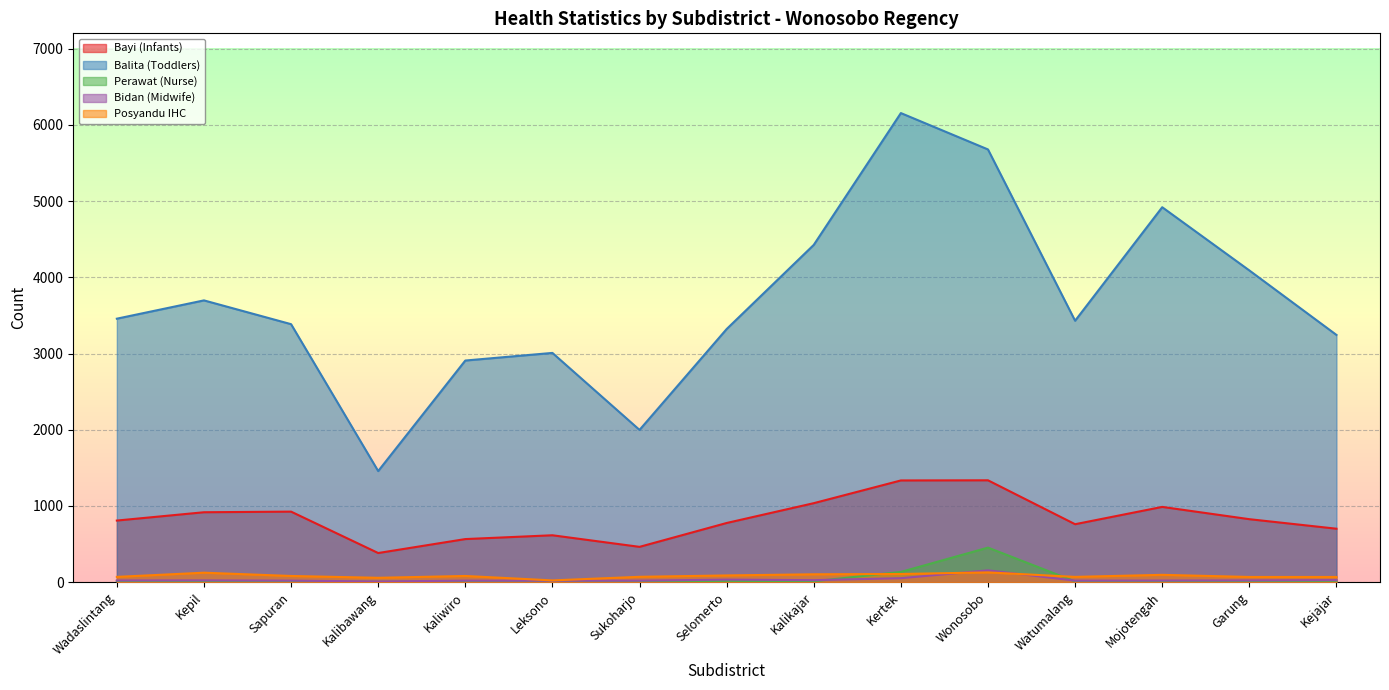

Reading left to right, transcribe all the data shown in this chart.

Bayi (Infants): Wadaslintang=809	Kepil=918	Sapuran=926	Kalibawang=383	Kaliwiro=566	Leksono=616	Sukoharjo=464	Selomerto=777	Kalikajar=1037	Kertek=1335	Wonosobo=1337	Watumalang=761	Mojotengah=988	Garung=827	Kejajar=702
Balita (Toddlers): Wadaslintang=3457	Kepil=3697	Sapuran=3385	Kalibawang=1458	Kaliwiro=2908	Leksono=3008	Sukoharjo=1998	Selomerto=3321	Kalikajar=4425	Kertek=6154	Wonosobo=5677	Watumalang=3430	Mojotengah=4919	Garung=4090	Kejajar=3244
Perawat (Nurse): Wadaslintang=13	Kepil=17	Sapuran=12	Kalibawang=6	Kaliwiro=9	Leksono=11	Sukoharjo=10	Selomerto=18	Kalikajar=12	Kertek=135	Wonosobo=454	Watumalang=10	Mojotengah=7	Garung=10	Kejajar=19
Bidan (Midwife): Wadaslintang=23	Kepil=24	Sapuran=21	Kalibawang=10	Kaliwiro=21	Leksono=19	Sukoharjo=21	Selomerto=34	Kalikajar=27	Kertek=53	Wonosobo=156	Watumalang=21	Mojotengah=22	Garung=24	Kejajar=28
Posyandu IHC: Wadaslintang=70	Kepil=125	Sapuran=82	Kalibawang=58	Kaliwiro=82	Leksono=24	Sukoharjo=71	Selomerto=89	Kalikajar=104	Kertek=108	Wonosobo=129	Watumalang=70	Mojotengah=97	Garung=69	Kejajar=69